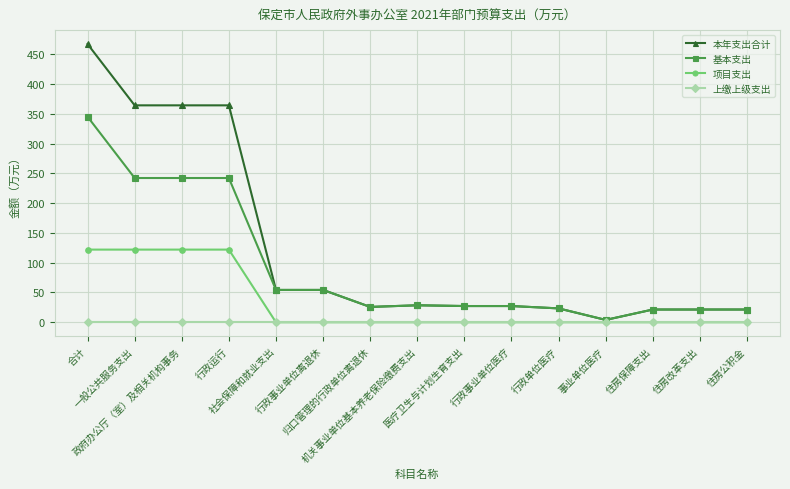

At how many categories does at least one series exceed 111?

4